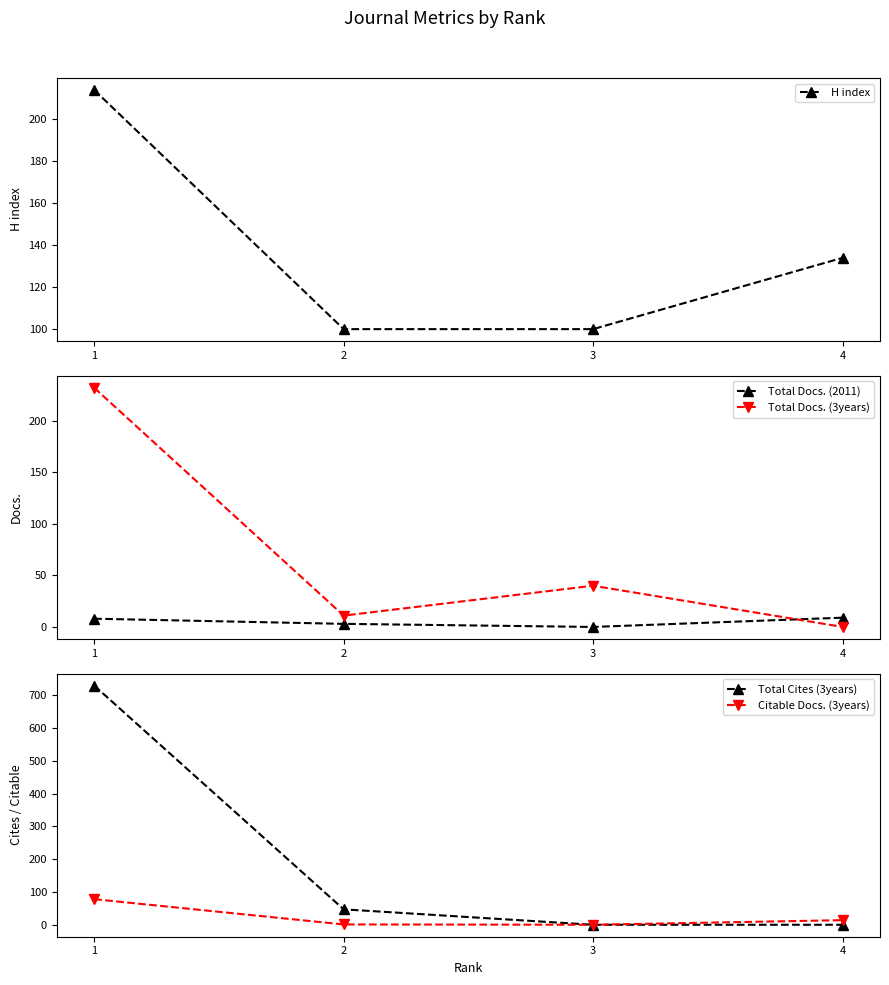

Is the value of Total Cites (3years) at 4 greater than the value of Total Docs. (2011) at 1?

No